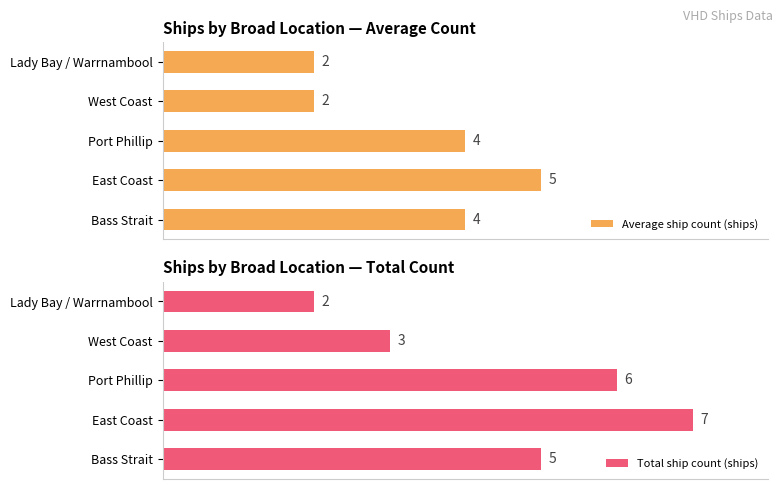

At how many categories does at least one series exceed 3?

3